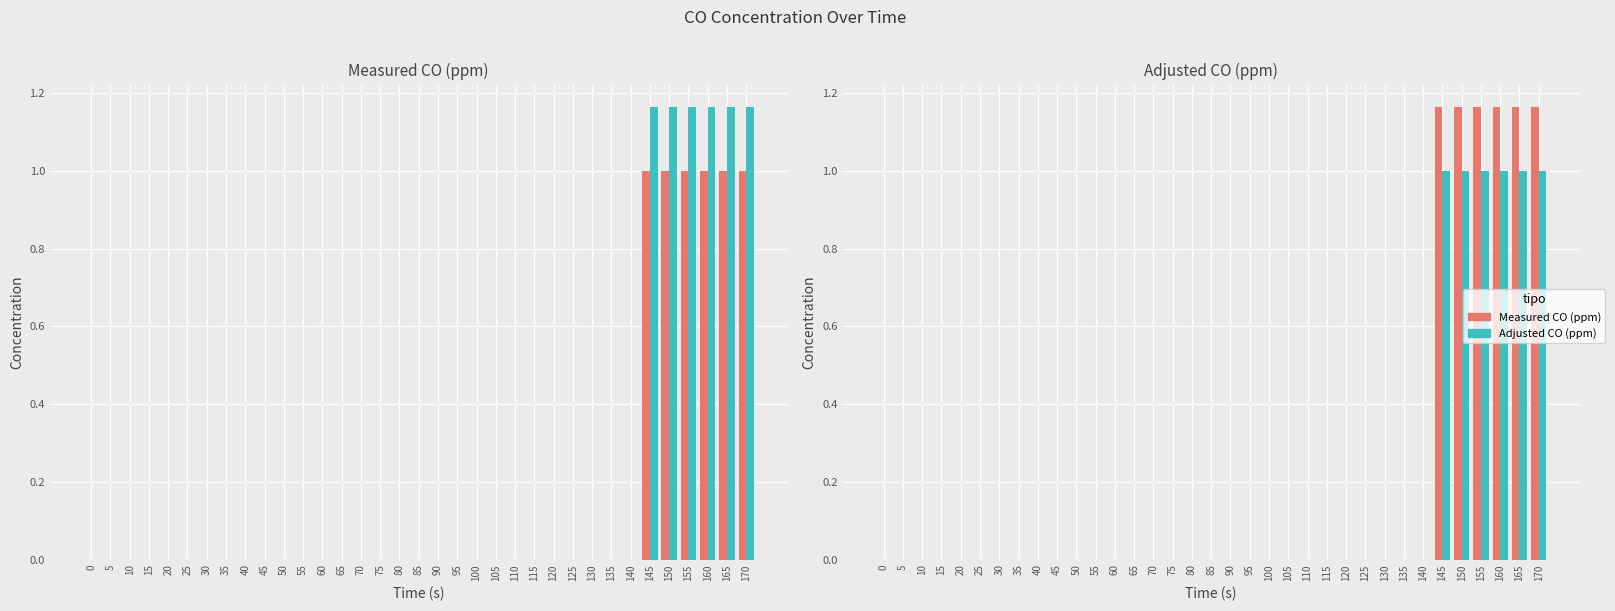

The Adjusted CO (ppm) series shows 0.0 at 95. True or false?

True